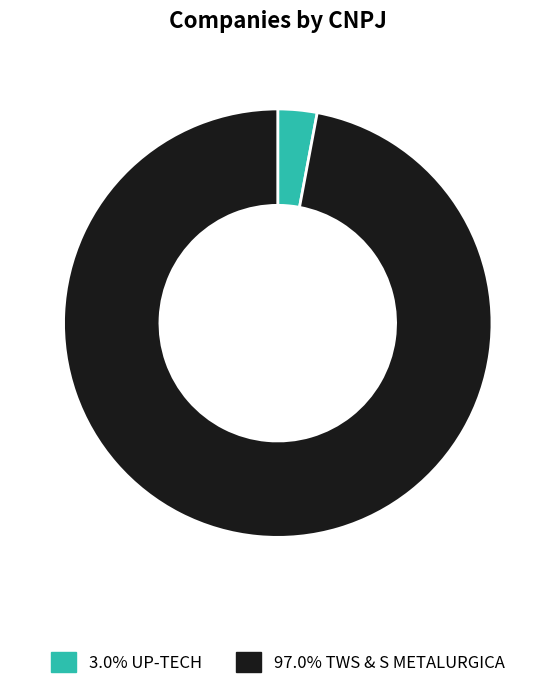

Does any single category account for the majority?

Yes